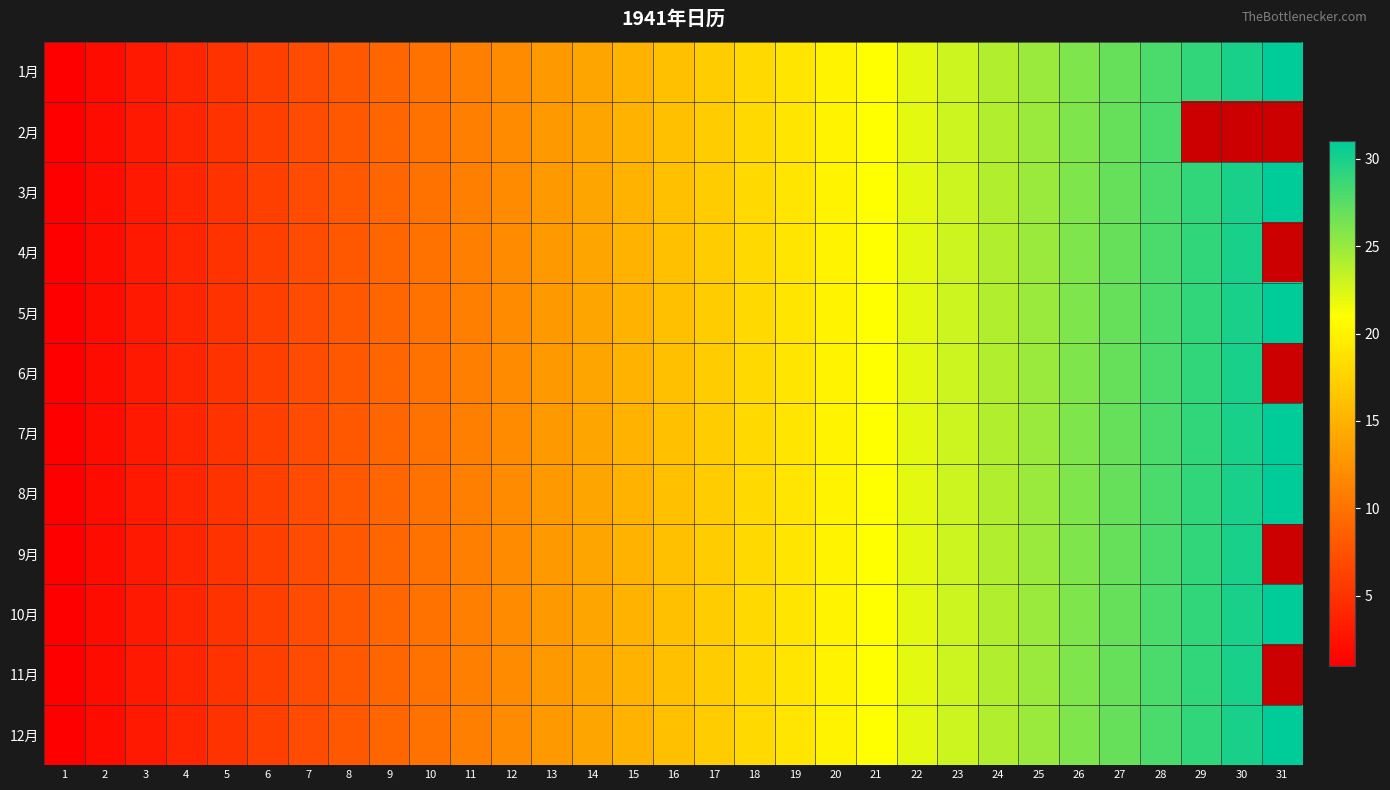

What is the smallest value displayed?

1.0